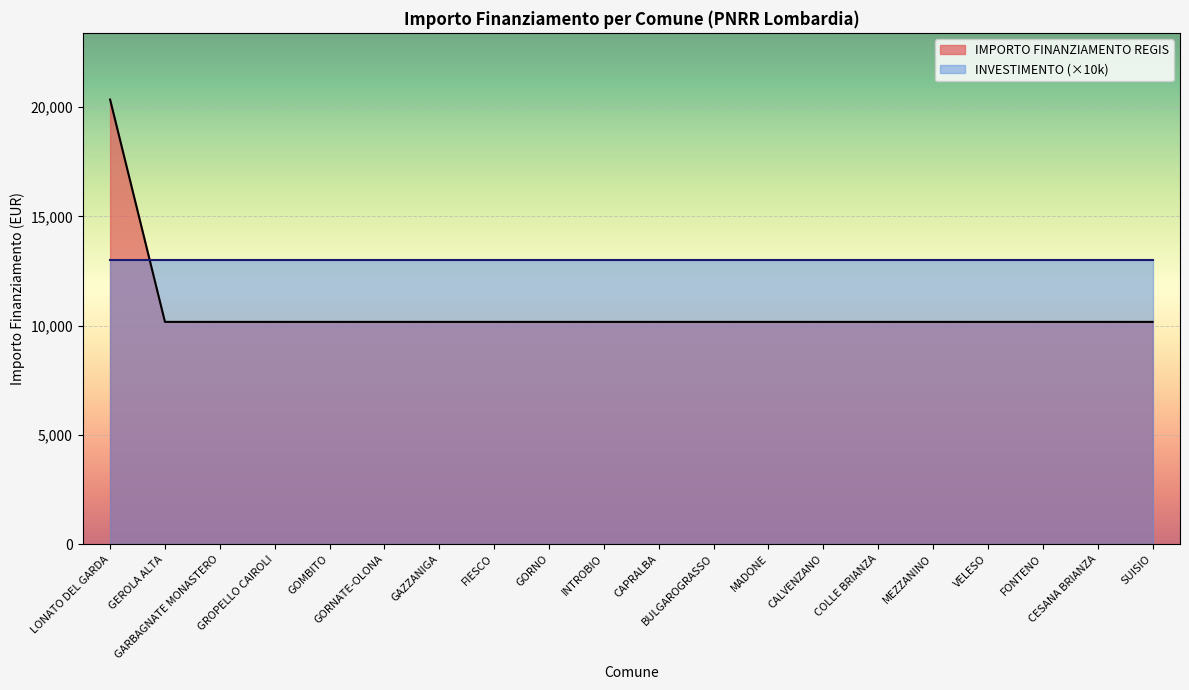

How many lines are shown in the chart?

2